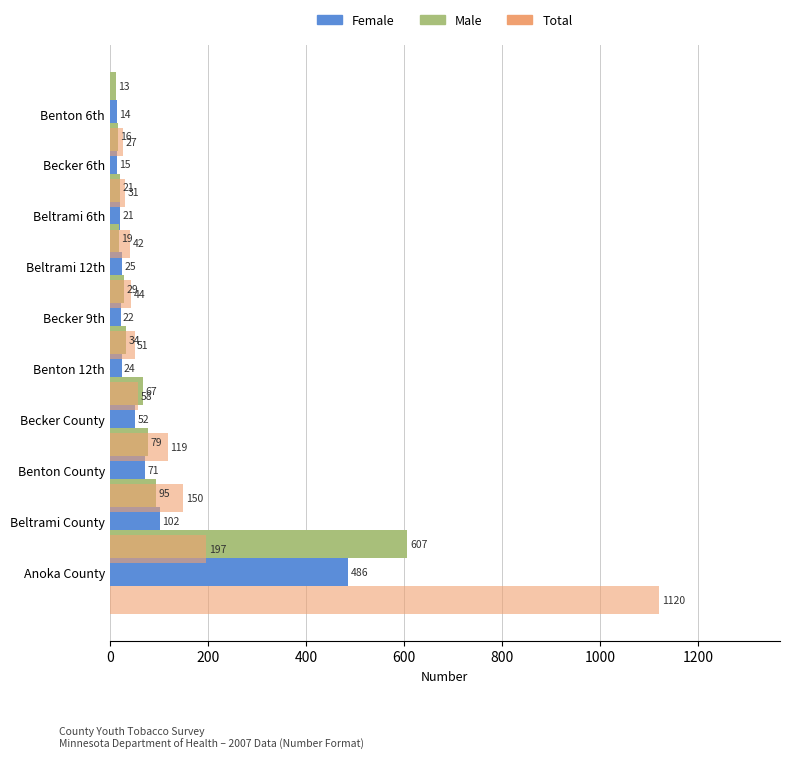

Is the value of Female at 200 greater than the value of Total at 1000?

Yes